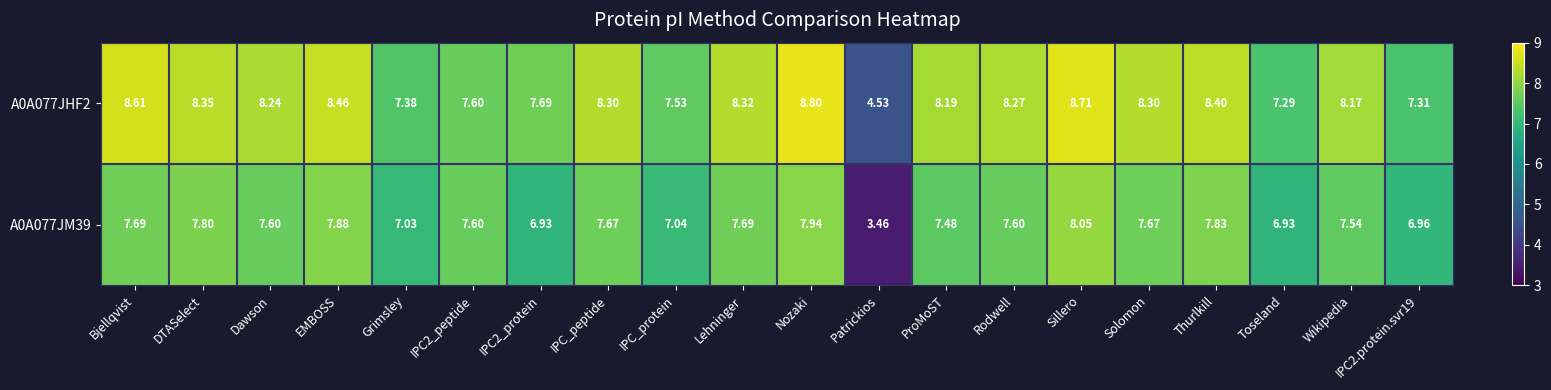

Which label corresponds to the largest value in the chart?

Nozaki